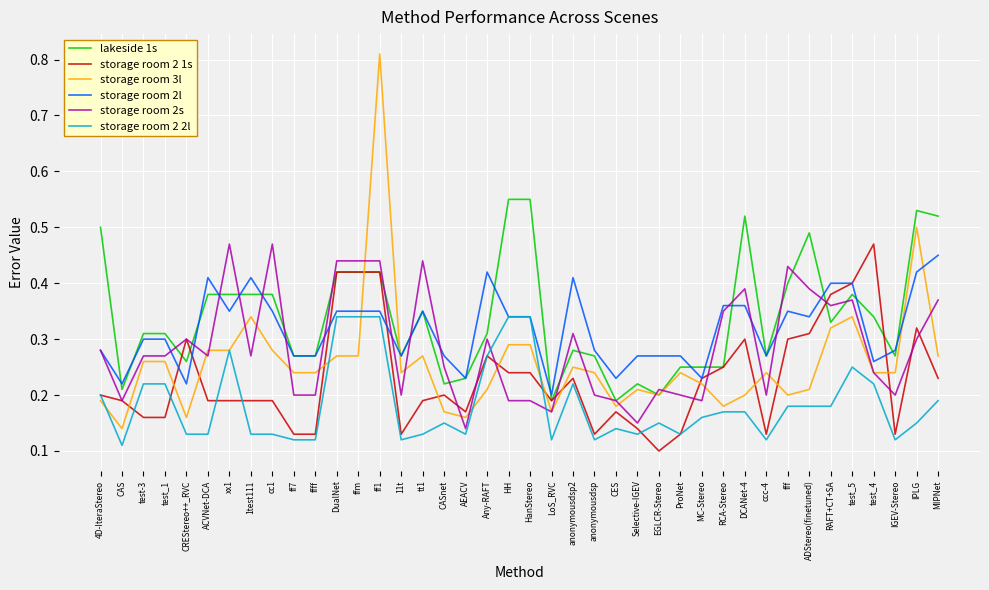

Which series has the widest spread of values?

storage room 3l